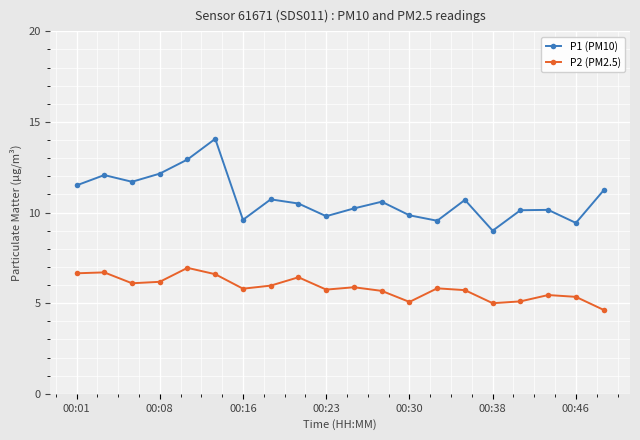

List the series in order of their peak value, highest first.

P1 (PM10), P2 (PM2.5)